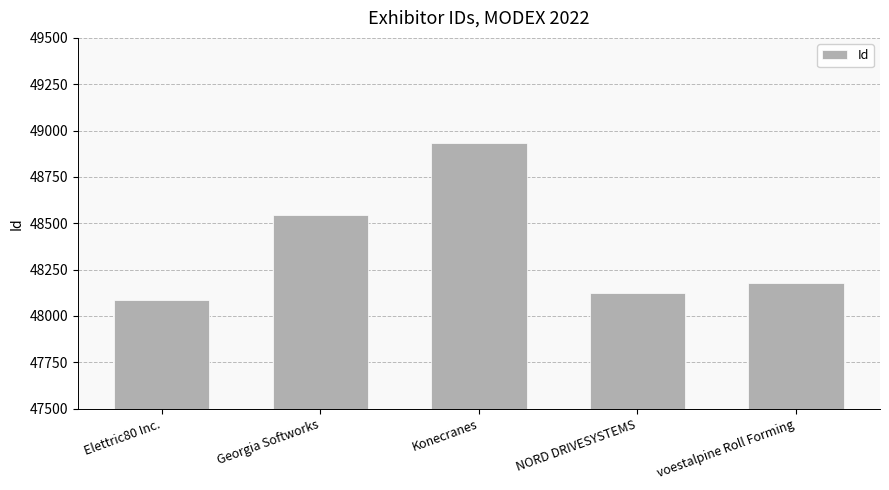

Reading left to right, extract all data points from this chart.

Elettric80 Inc.=48086	Georgia Softworks=48544	Konecranes=48934	NORD DRIVESYSTEMS=48124	voestalpine Roll Forming=48180